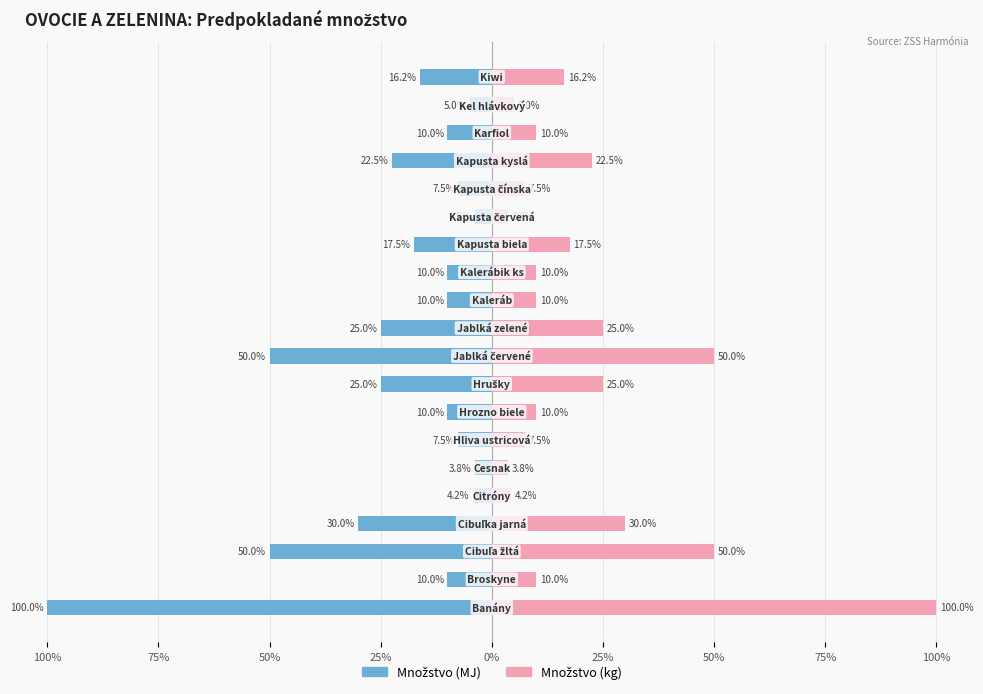

How many data points does each series have?

20